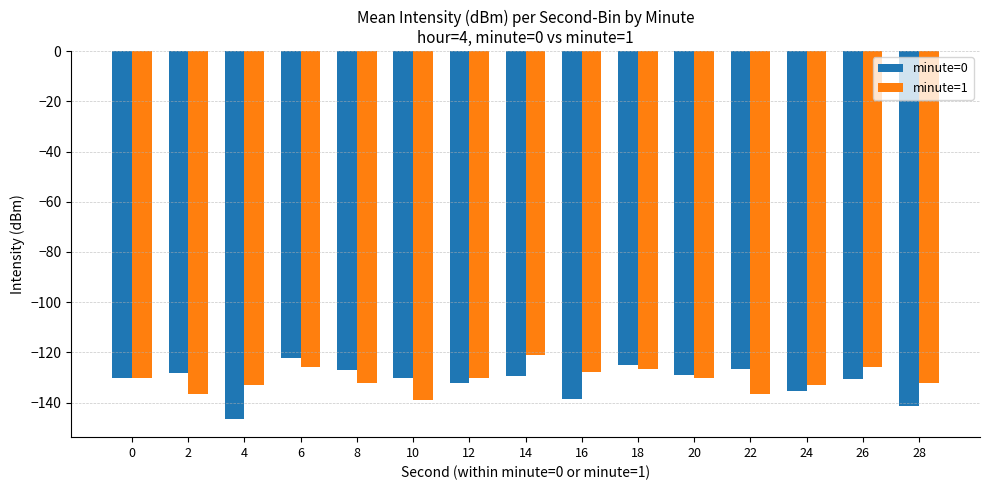

What is the spread (max minus min) of values at 4?

13.3